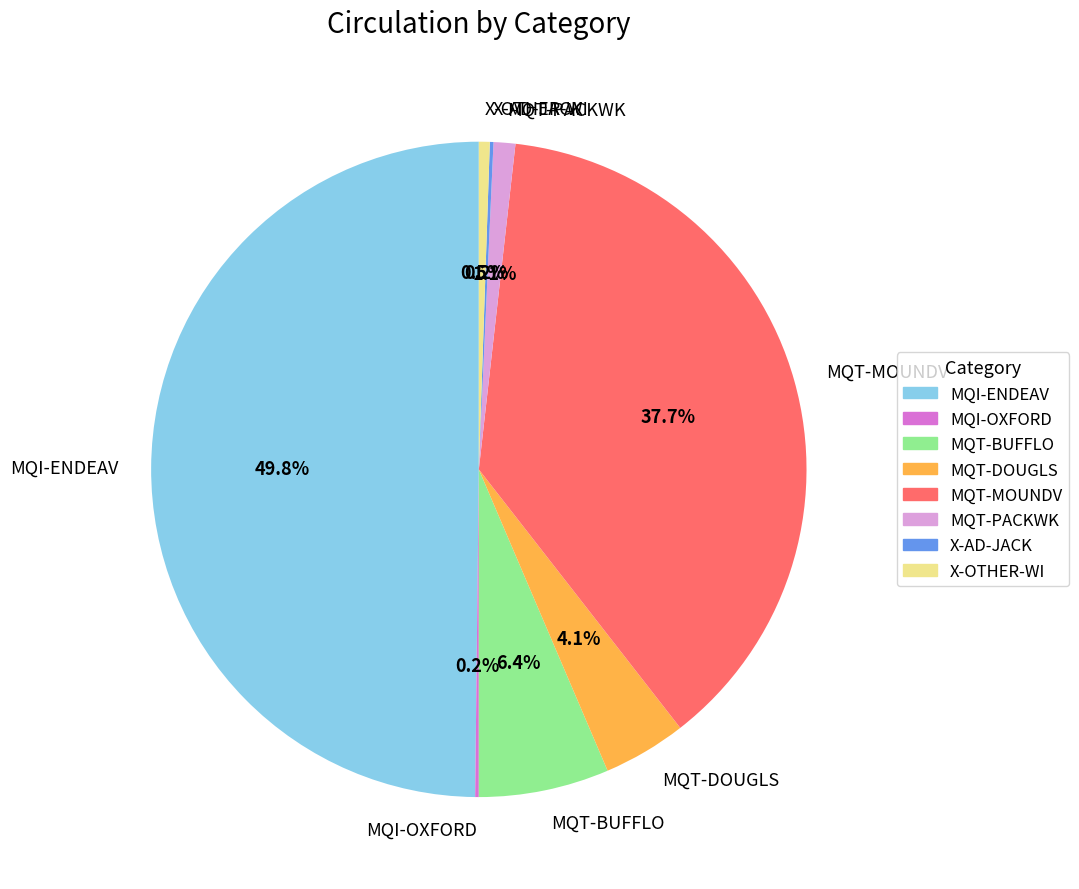

Does MQT-DOUGLS account for over 50% of the chart?

No